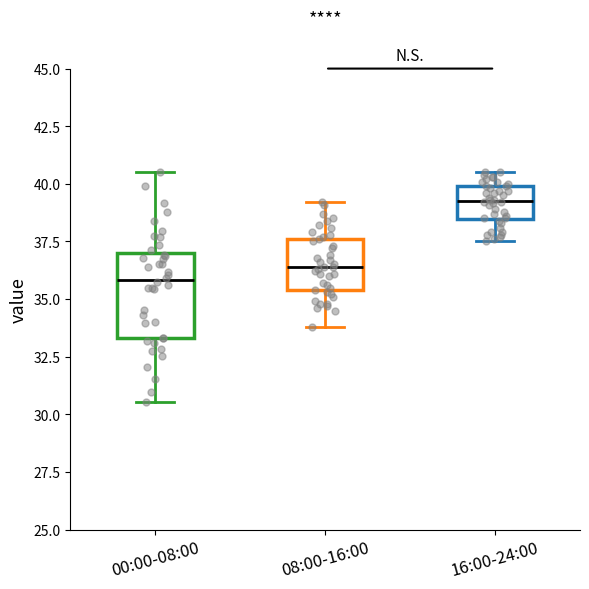

Where does the upper whisker of the box for 16:00-24:00 end on the y-axis? The values are not printed on the chart, so give them approximately, as read against the axis.

40.5